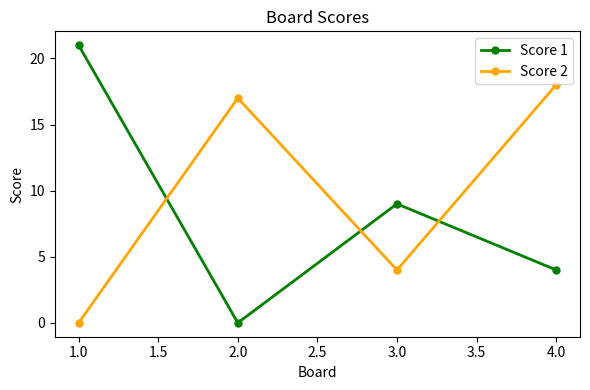

Which series ends up on top after the final intersection of Score 1 and Score 2?

Score 2